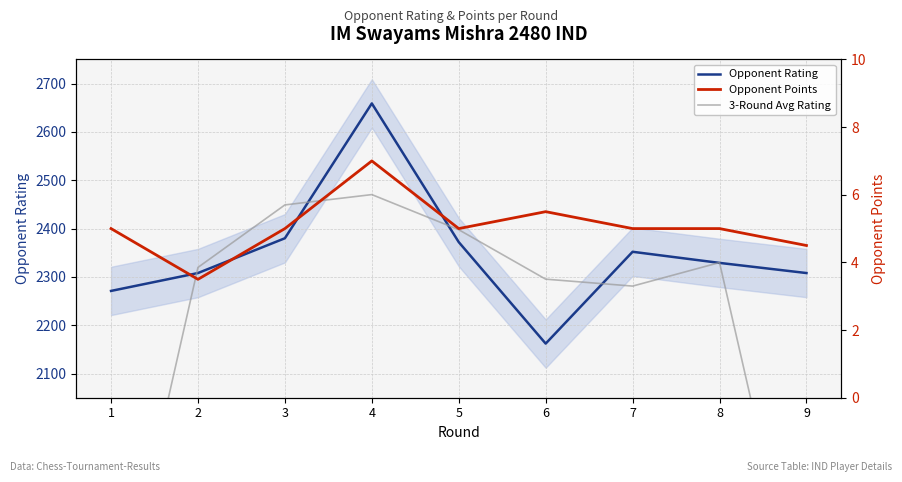

True or false: Opponent Rating has a value of 3124.9 at 8.

False